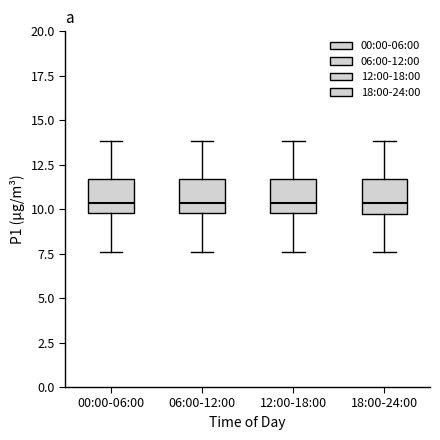

Where does the lower whisker of the box for 06:00-12:00 end on the y-axis? The values are not printed on the chart, so give them approximately, as read against the axis.

7.5